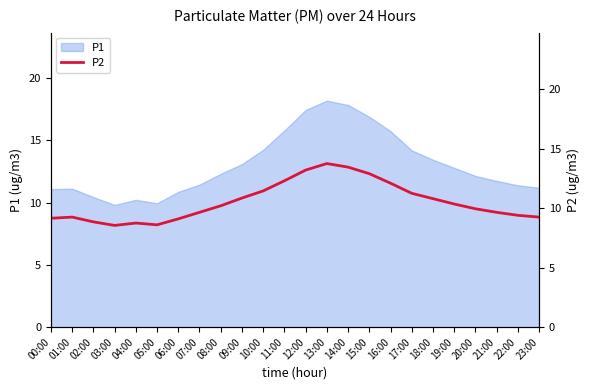

How many points are higher than both their immediate neighbors (excluding endpoints)?

3